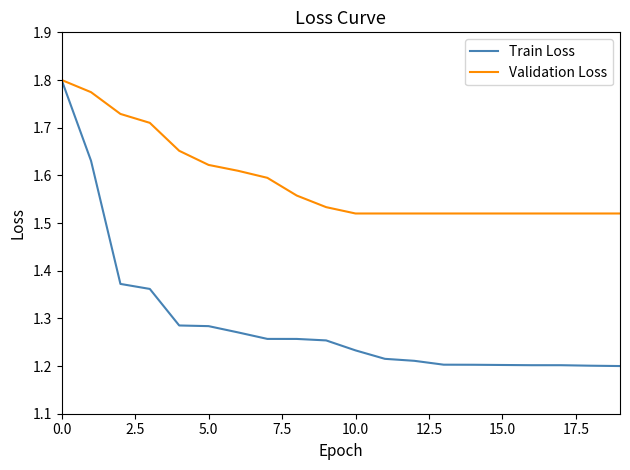

What is the sum of all Train Loss values?

25.8